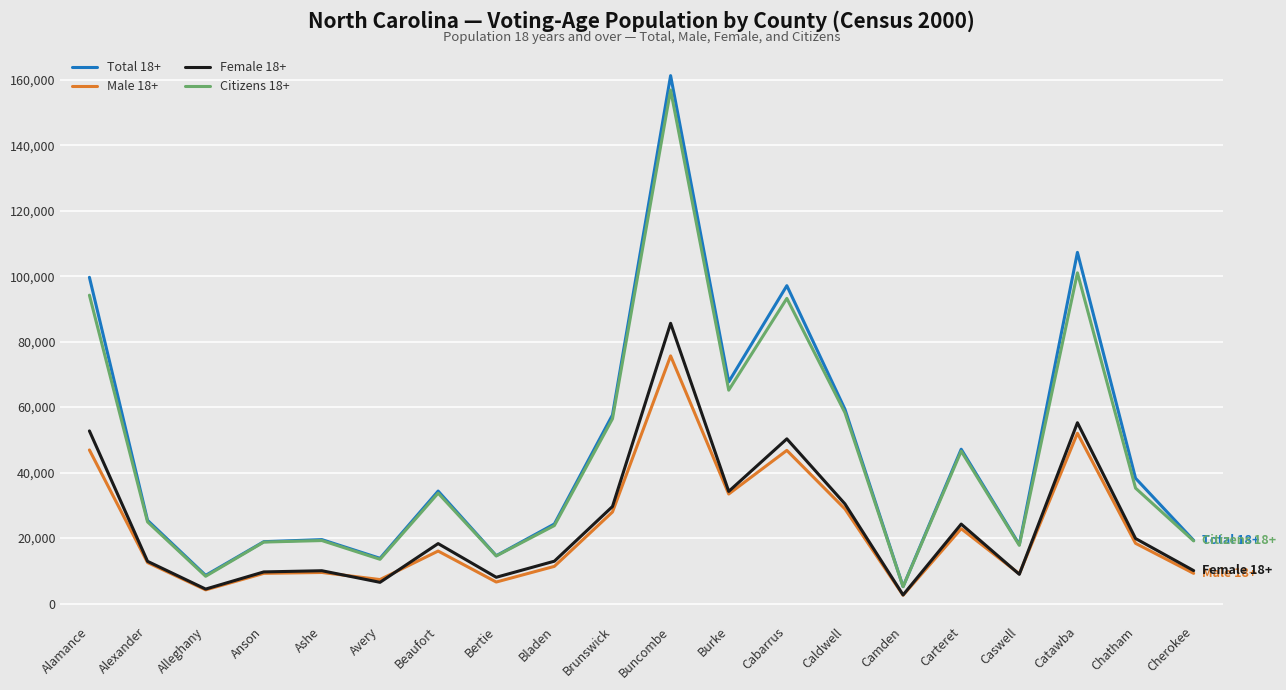

Which series changed the most between Alexander and Ashe?

Total 18+